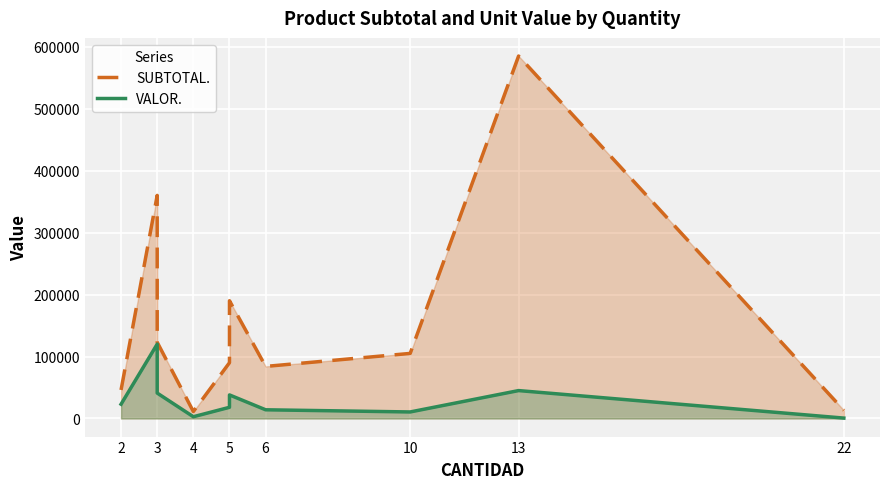

True or false: VALOR. and SUBTOTAL. cross at least once.

False